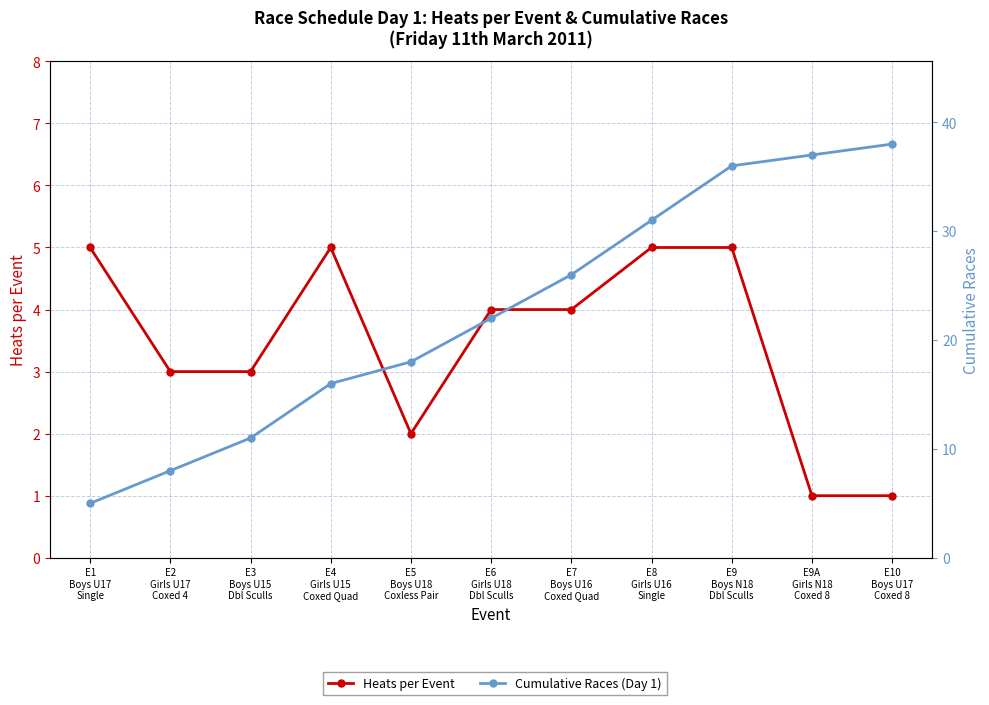

Where does the Heats per Event series first go above 4?

E1
Boys U17
Single